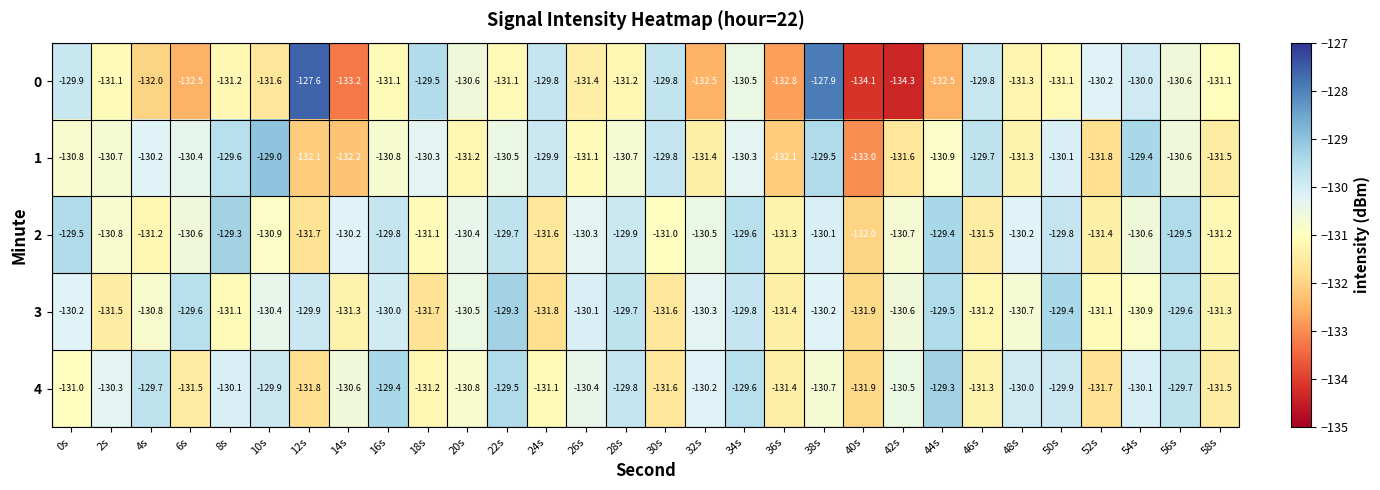

What is the spread (max minus min) of values at 10s?

2.6